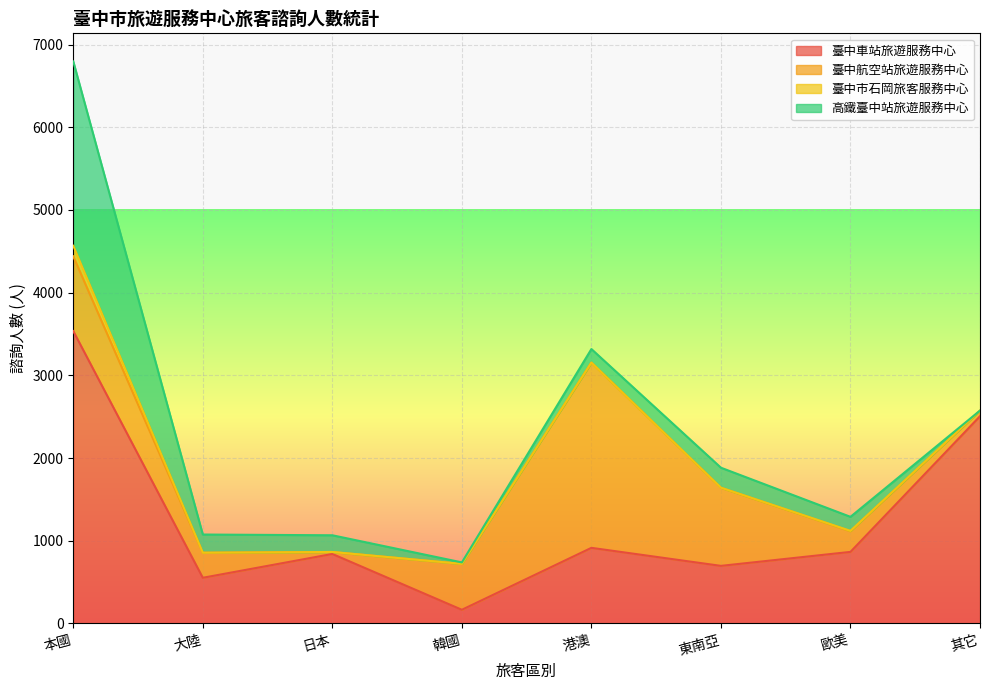

Reading left to right, extract all data points from this chart.

臺中車站旅遊服務中心: 3535	552	840	165	914	696	865	2506
臺中航空站旅遊服務中心: 904	303	24	555	2240	945	251	68
臺中市石岡旅客服務中心: 128	0	0	0	0	0	3	0
高鐵臺中站旅遊服務中心: 2229	220	202	18	164	242	170	0